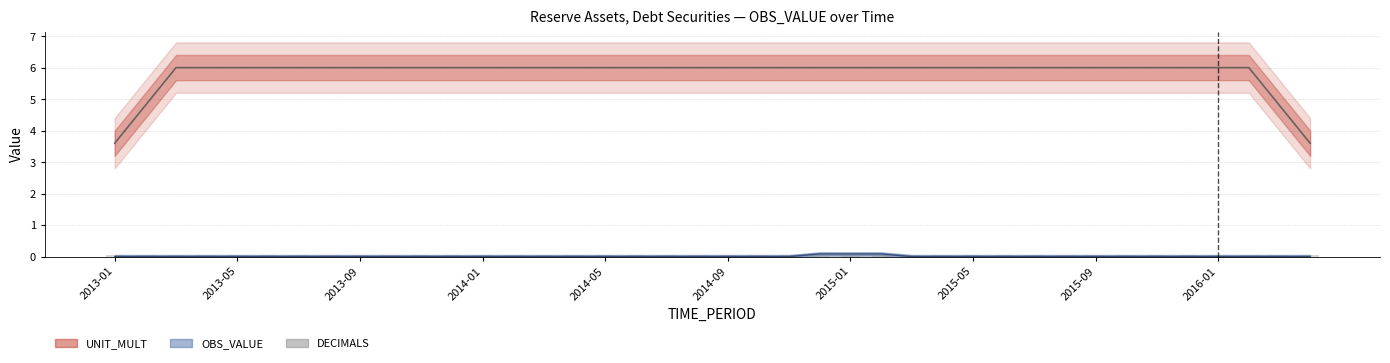

Which series changed the most between 2014-06 and 2015-12?

OBS_VALUE